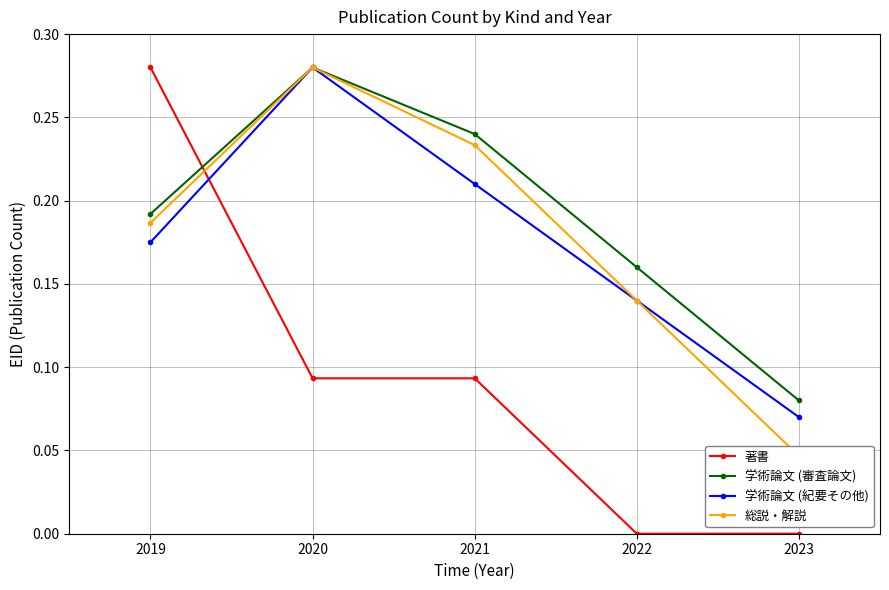

Between 2019 and 2022, which series saw the biggest shift?

著書